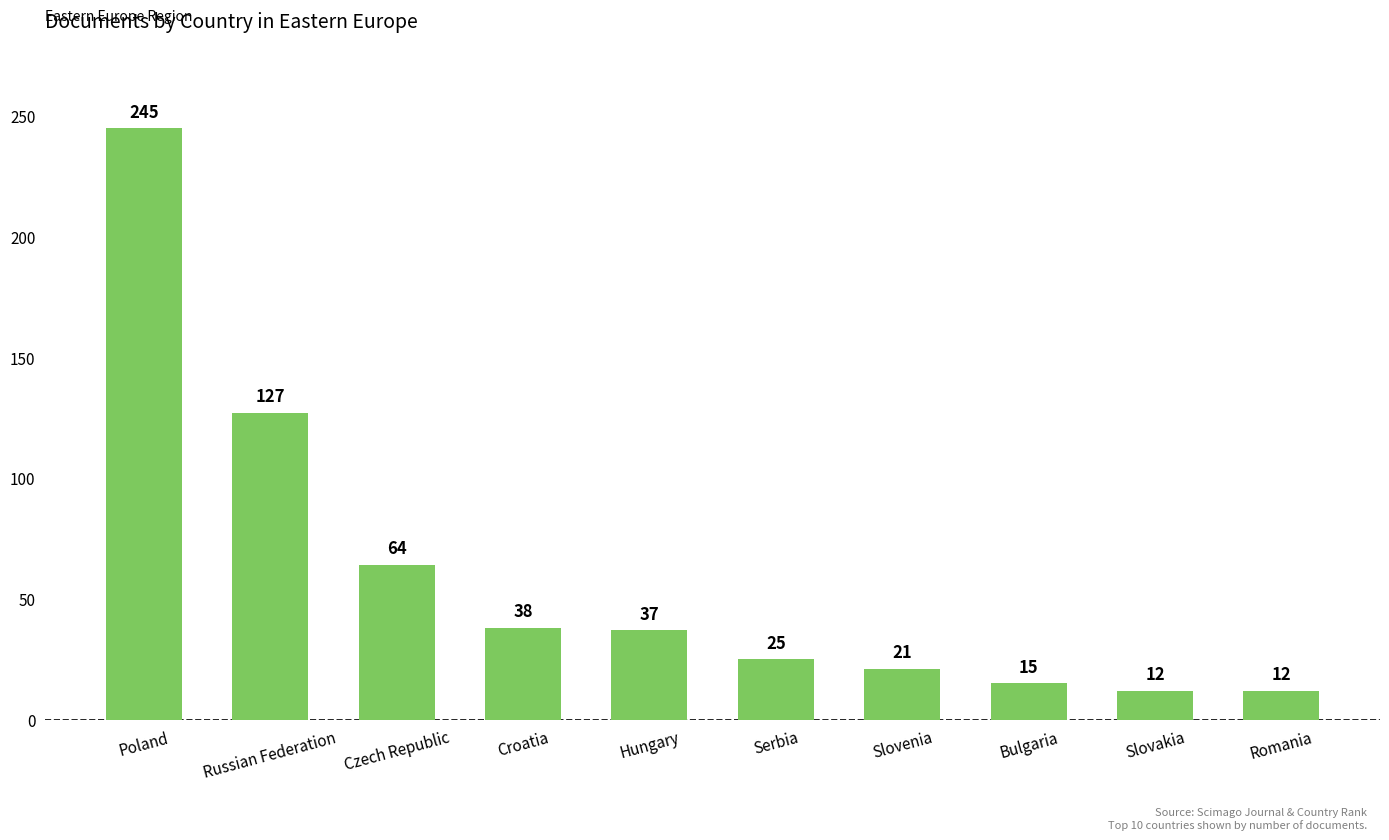

Does the chart contain stacked bars?

No